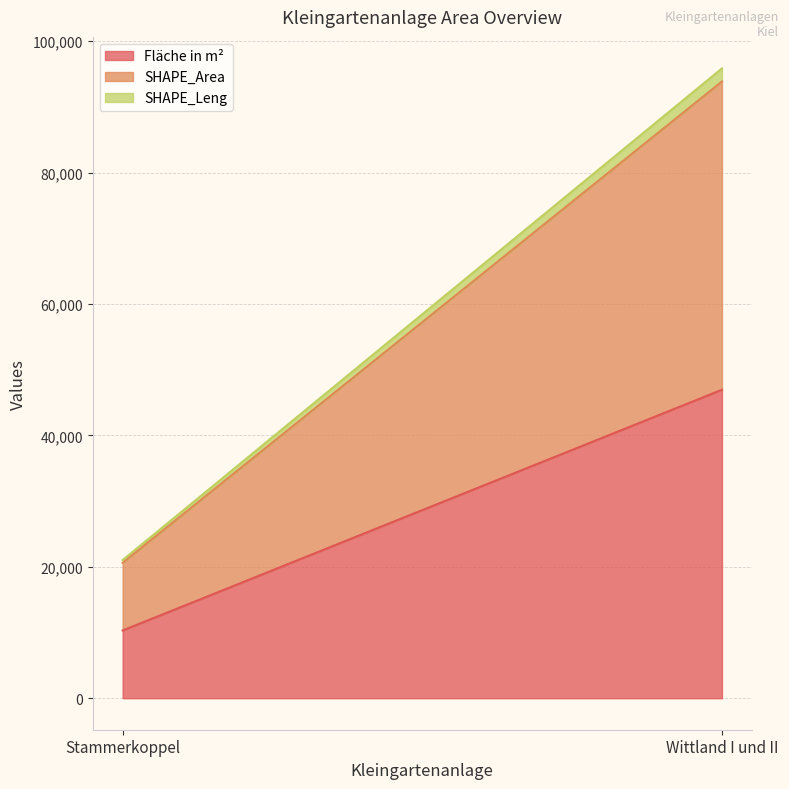

Read the Fläche in m² value at Wittland I und II.

46947.0